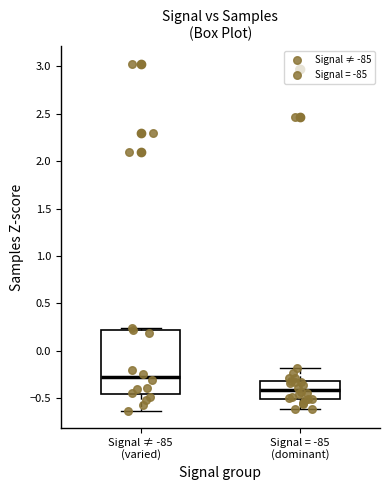

Reading left to right, read every box against the y-axis: the position of its median line, the range the box covers, and the ends of its whiskers. The values are not printed on the chart, so give them approximately, as read against the axis.

Signal ≠ -85 (varied): median -0.30, box -0.45 to 0.20, whiskers -0.65 to 0.25
Signal = -85 (dominant): median -0.40, box -0.50 to -0.30, whiskers -0.60 to -0.20